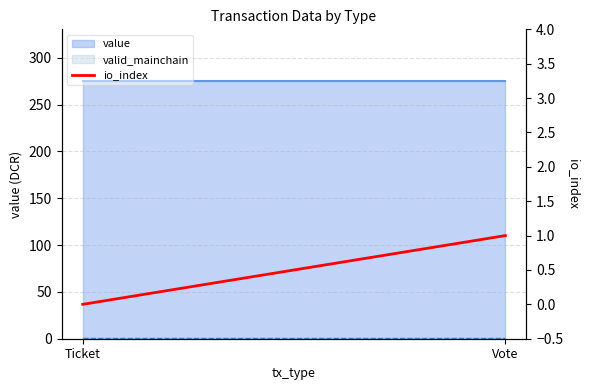

List the labels in order of value, smallest first.

Ticket, Vote